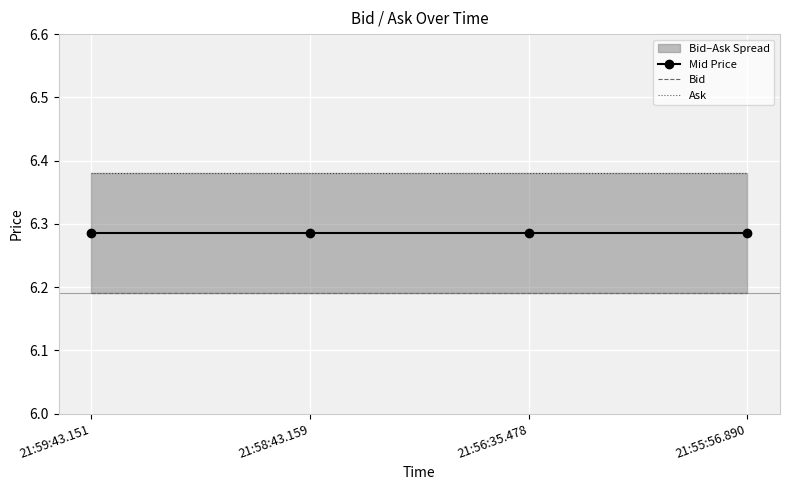

Reading left to right, extract all data points from this chart.

Mid Price: 6.3	6.3	6.3	6.3
Bid: 6.2	6.2	6.2	6.2
Ask: 6.4	6.4	6.4	6.4